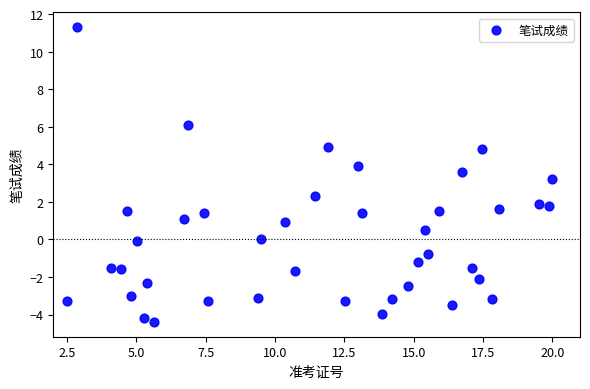

What Y value in the scatter plot is closest to 3?

3.2